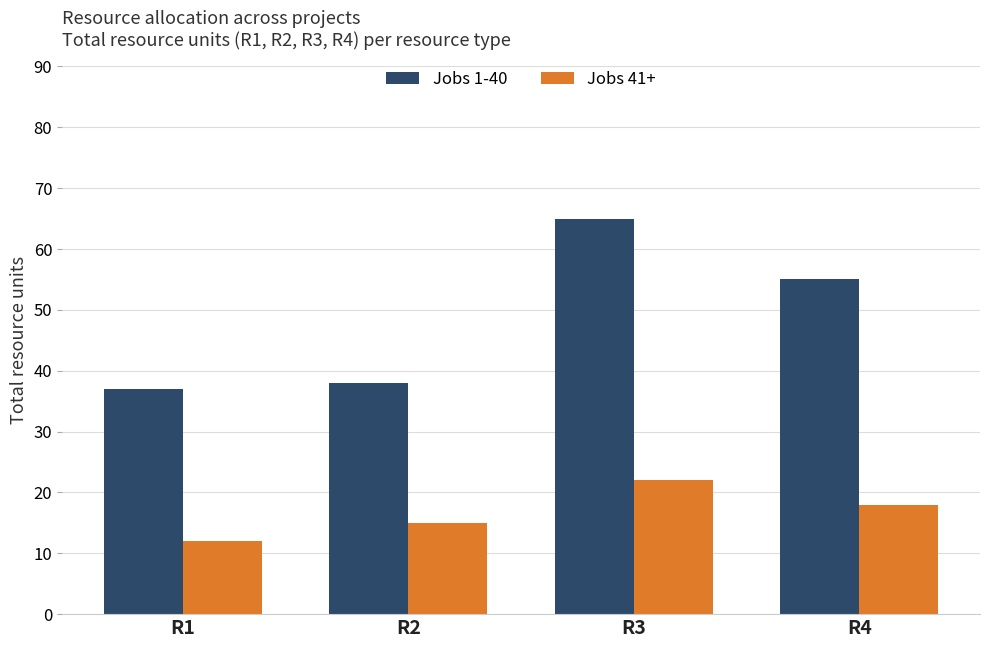

Reading left to right, extract all data points from this chart.

Jobs 1-40: R1=37	R2=38	R3=65	R4=55
Jobs 41+: R1=12	R2=15	R3=22	R4=18